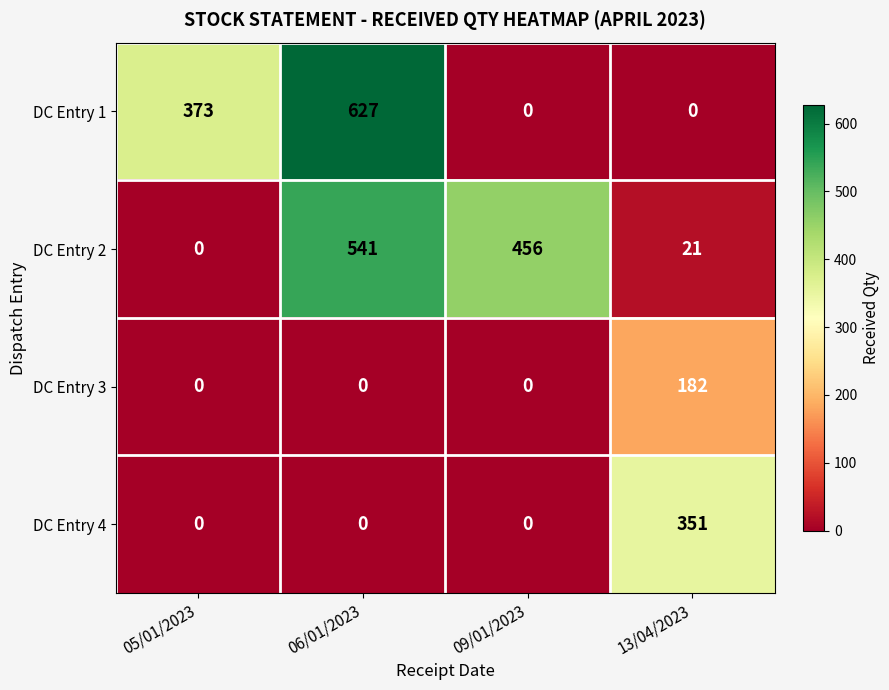

Count the number of data series in this chart.

4